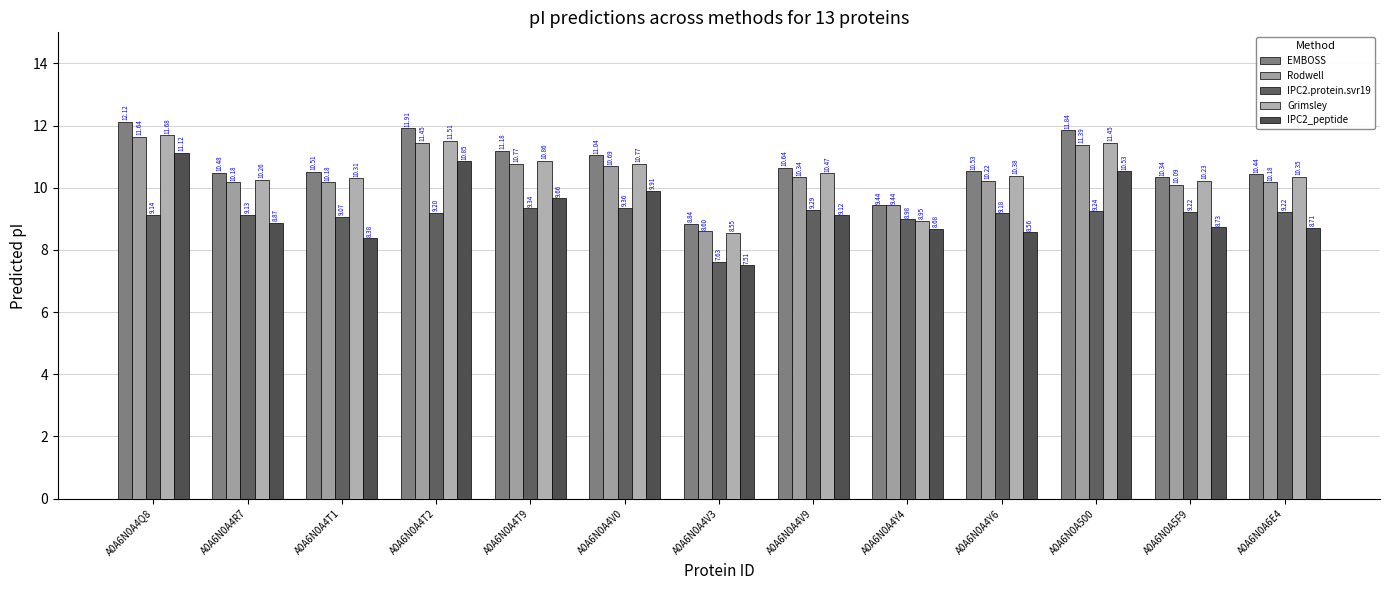

How many bars are there in total?

65